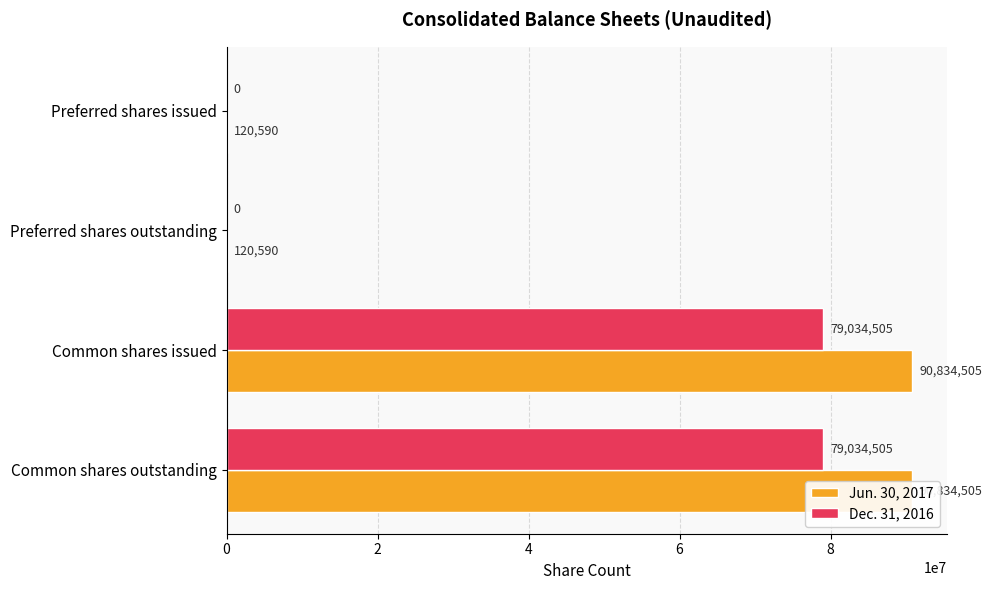

Reading left to right, transcribe all the data shown in this chart.

Jun. 30, 2017: 120590	120590	90834505	90834505
Dec. 31, 2016: 0	0	79034505	79034505